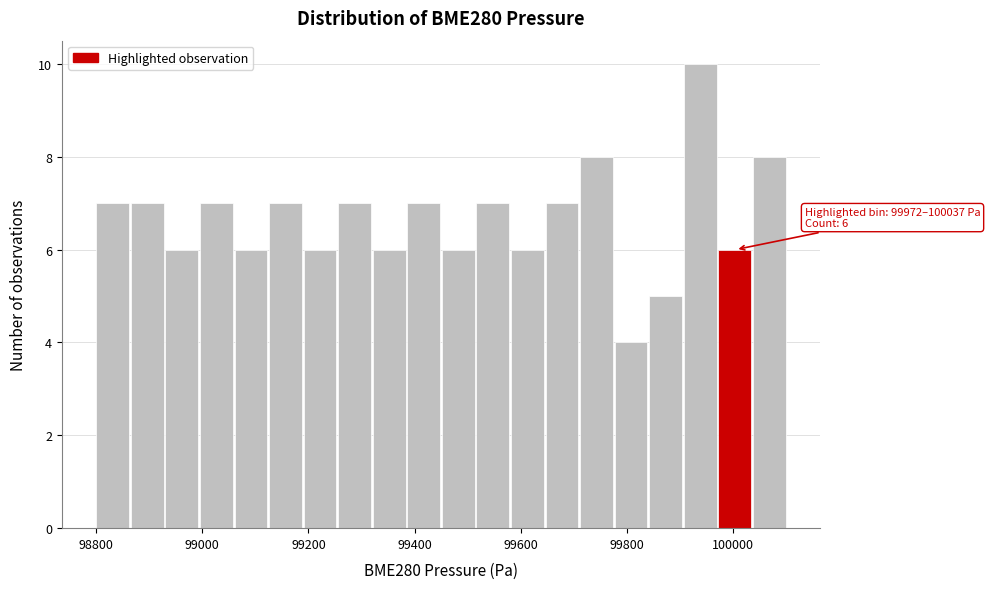

Around what value on the x-axis is the tallest bar? Give the approximate position of its centre, as read against the axis.

99940